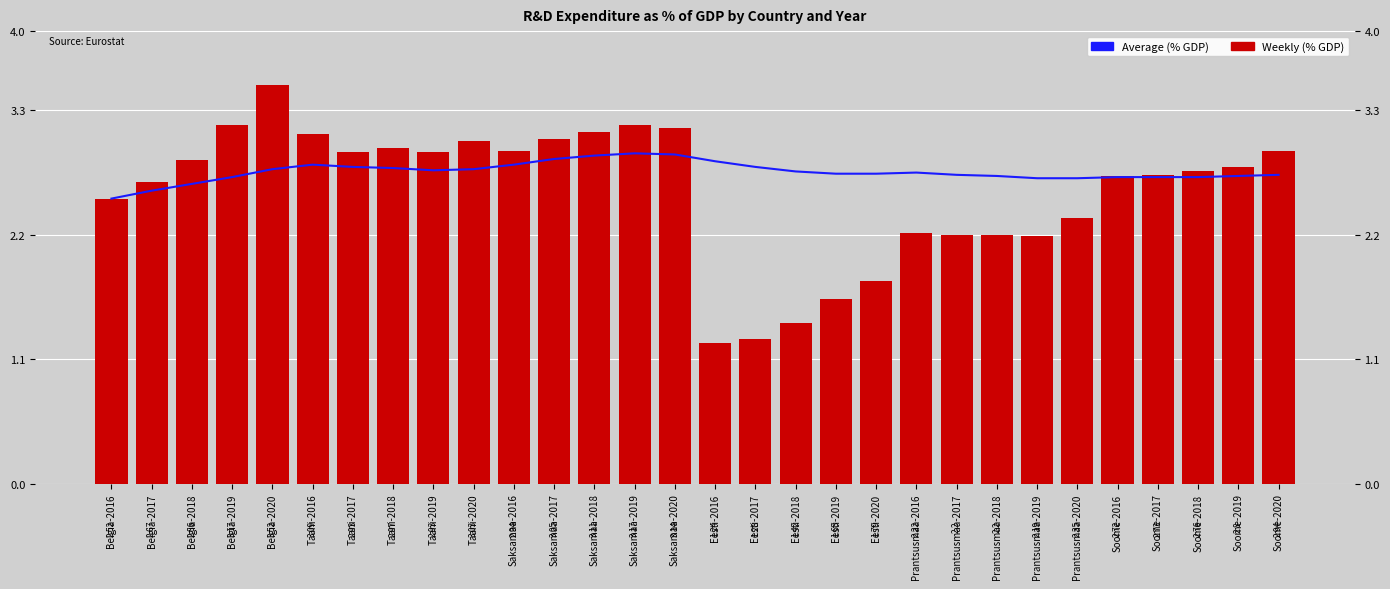

True or false: Average (% GDP) has a value of 2.7 at Soome-2019.

True